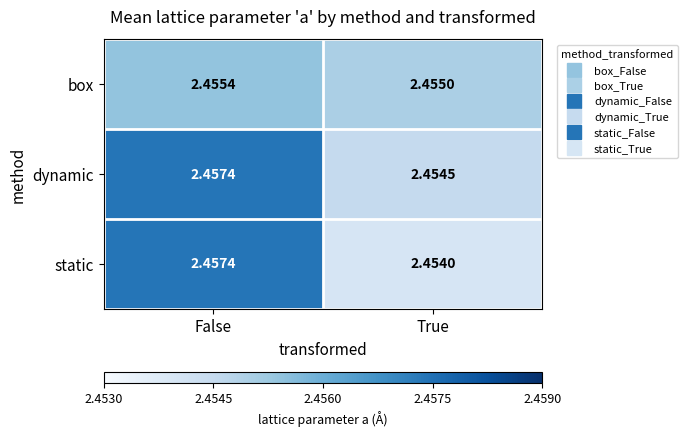

At which label does static reach its peak?

False